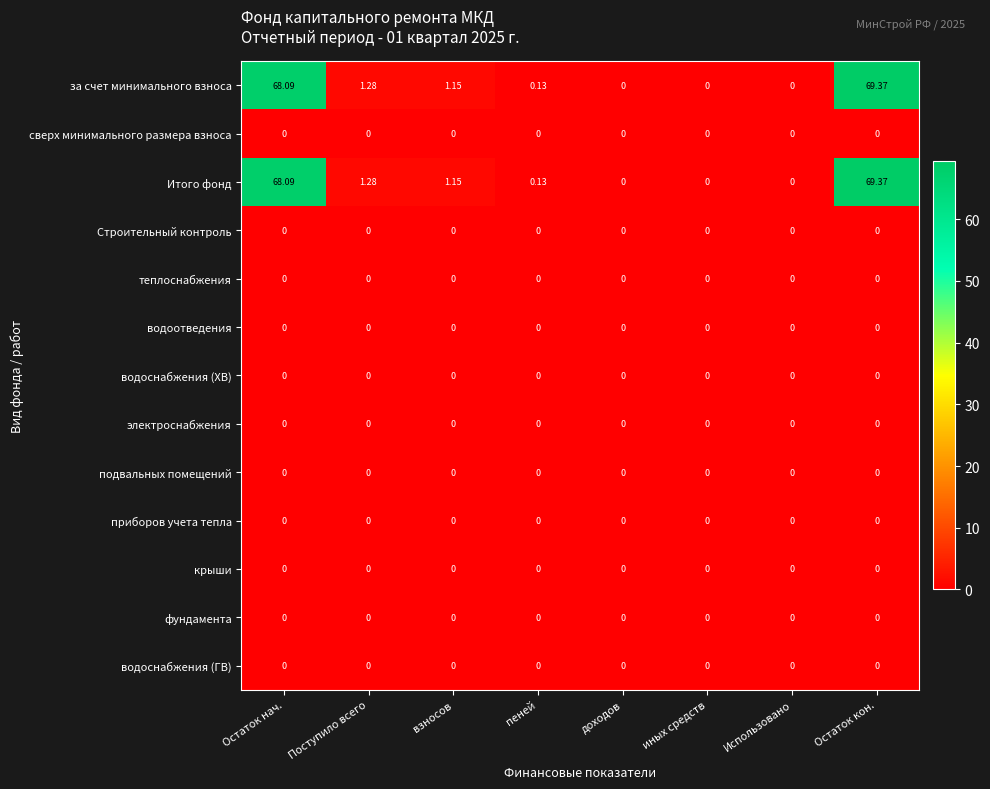

At which category is the sum across all series the highest?

Остаток кон.